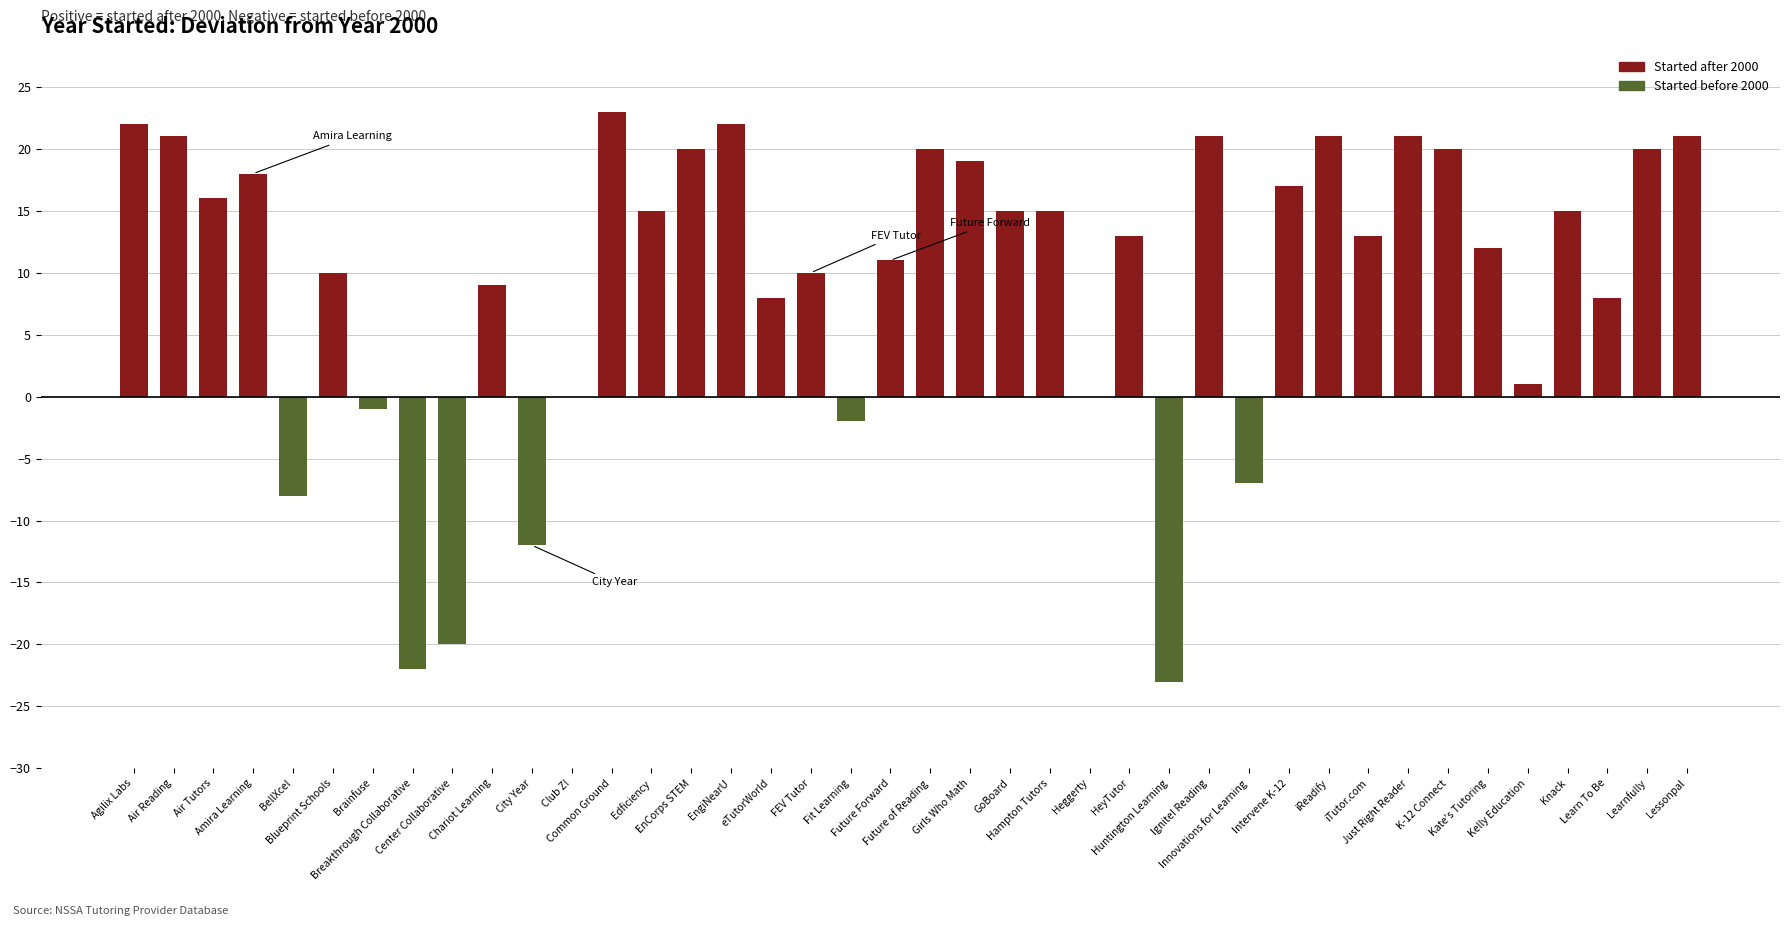

What is the maximum value shown in the chart?

23